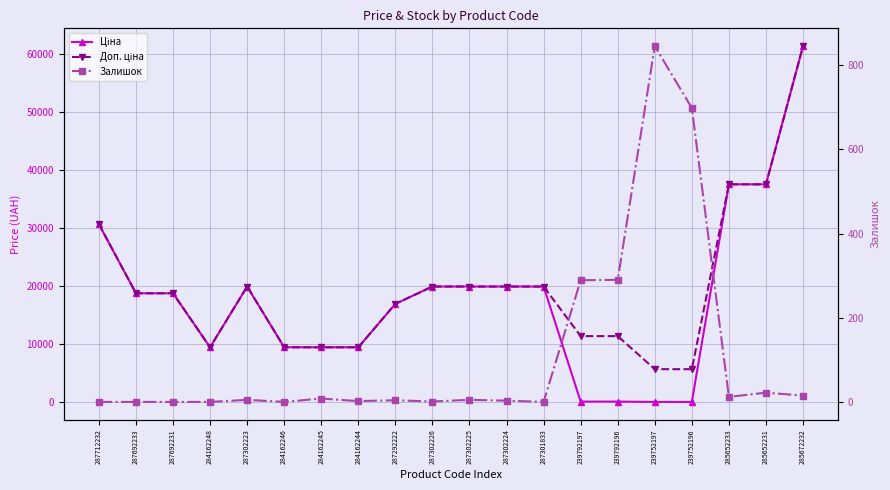

How many lines are shown in the chart?

3